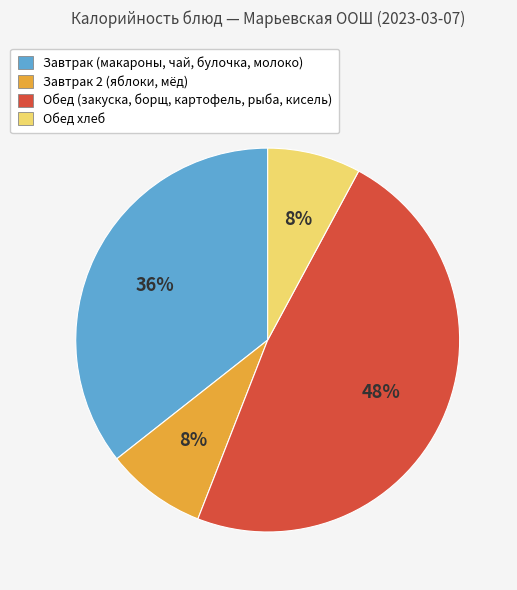

Which slice is the largest?

Обед (закуска, борщ, картофель, рыба, кисель)